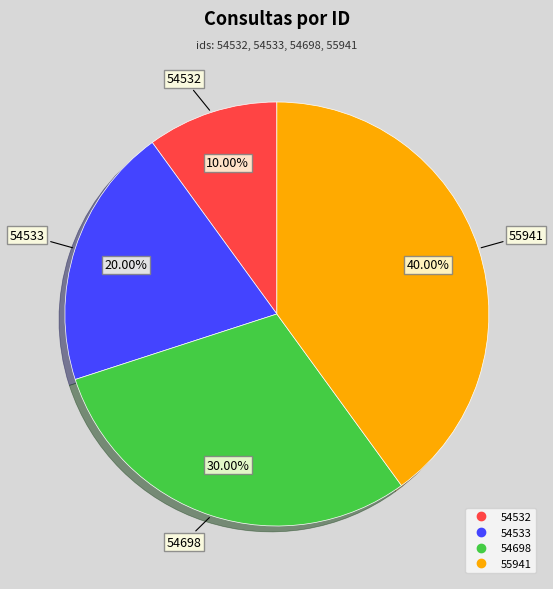

Is the sum of 54532 and 54698 greater than half?

No